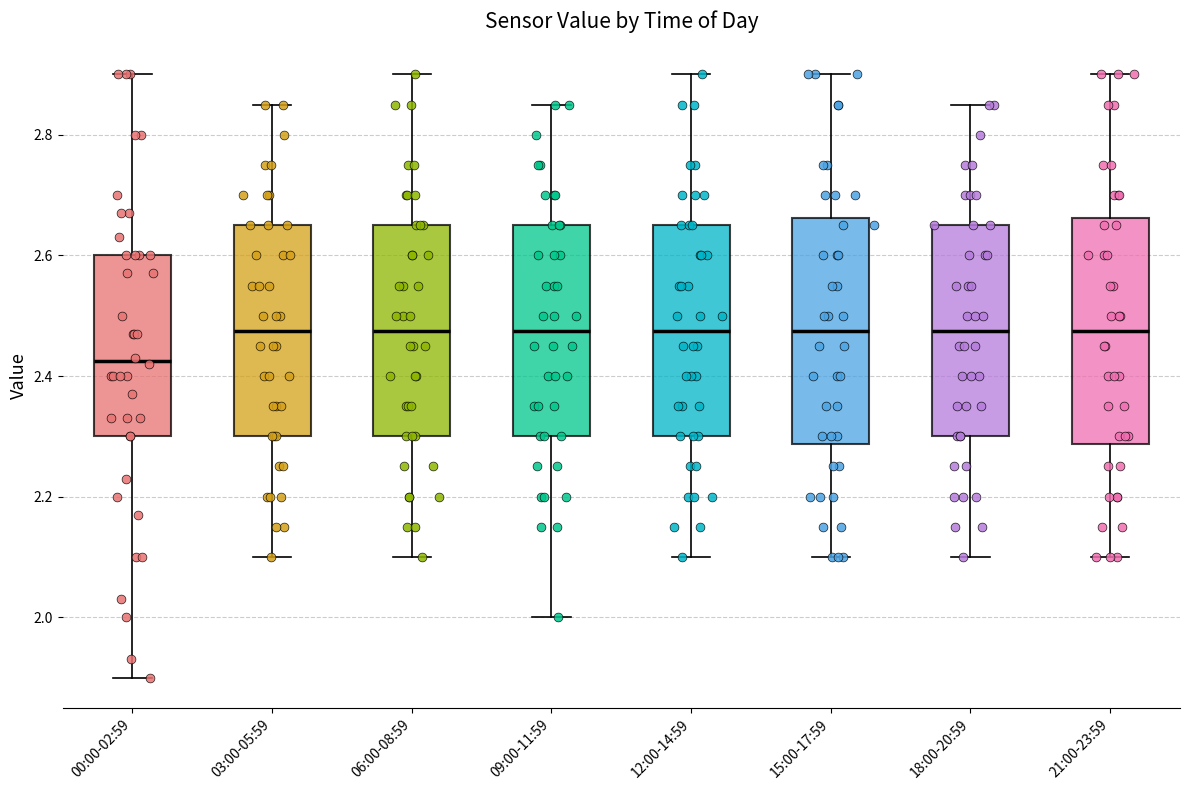

Reading left to right, transcribe this box plot: for each box, give where its median line is, the range the box spans, and where its two whiskers end, as read against the y-axis. The values are not printed on the chart, so give them approximately, as read against the axis.

00:00-02:59: median 2.42, box 2.30 to 2.60, whiskers 1.90 to 2.90
03:00-05:59: median 2.48, box 2.30 to 2.66, whiskers 2.10 to 2.86
06:00-08:59: median 2.48, box 2.30 to 2.66, whiskers 2.10 to 2.90
09:00-11:59: median 2.48, box 2.30 to 2.66, whiskers 2.00 to 2.86
12:00-14:59: median 2.48, box 2.30 to 2.66, whiskers 2.10 to 2.90
15:00-17:59: median 2.48, box 2.28 to 2.66, whiskers 2.10 to 2.90
18:00-20:59: median 2.48, box 2.30 to 2.66, whiskers 2.10 to 2.86
21:00-23:59: median 2.48, box 2.28 to 2.66, whiskers 2.10 to 2.90